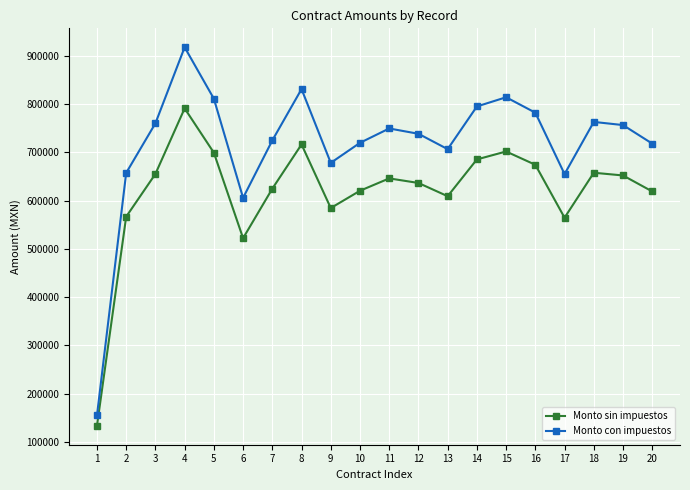

Is it true that Monto sin impuestos equals 564606.3 at 17?

True